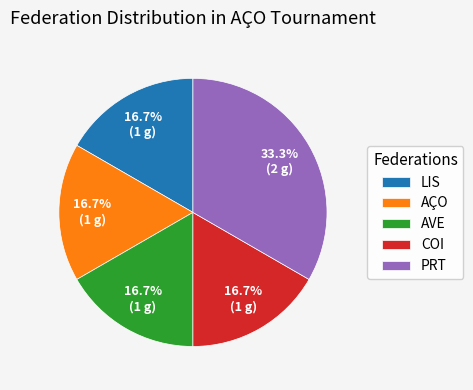

Approximately how many times larger is the value at PRT compared to COI?

2.0